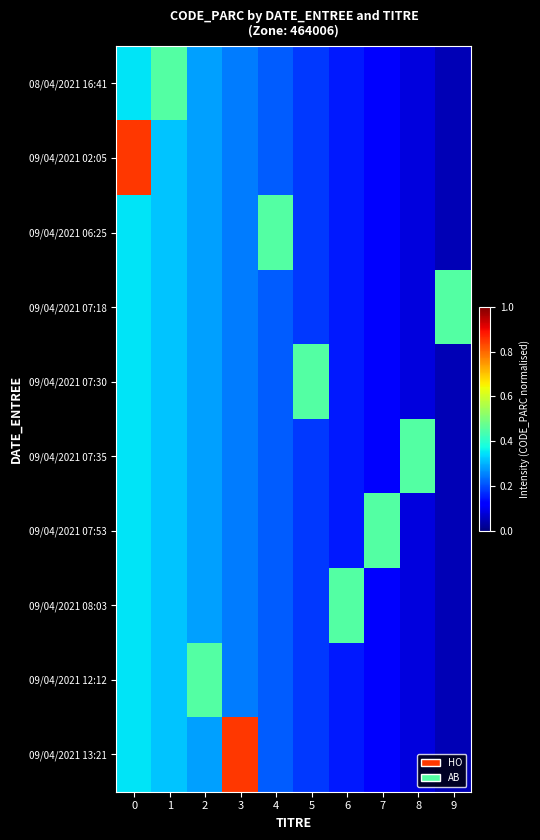

What is the difference between the highest and lowest values at 0?

0.5